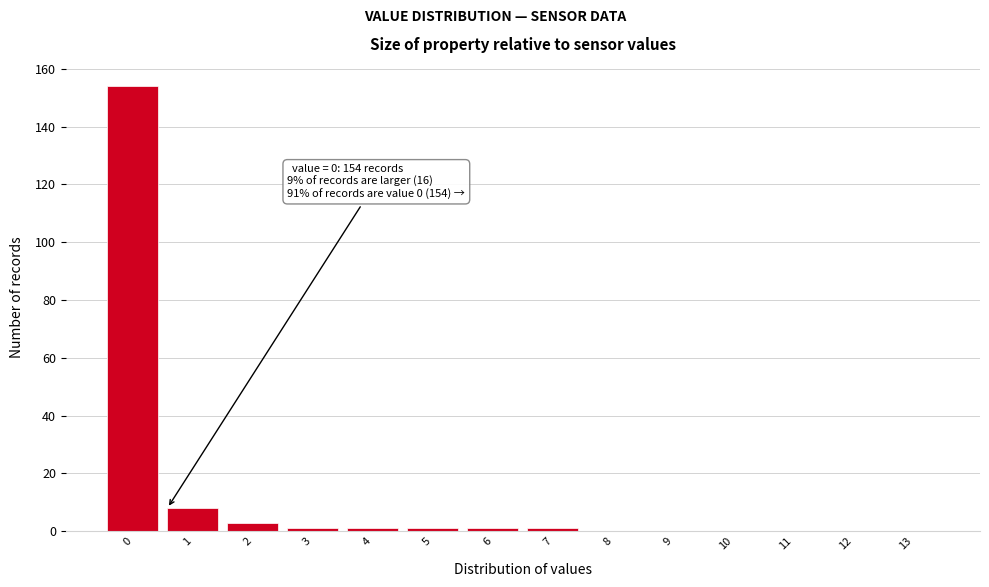

Reading left to right, what are all the values shown in this chart?

0=154	1=8	2=3	3=1	4=1	5=1	6=1	7=1	8=0	9=0	10=0	11=0	12=0	13=0